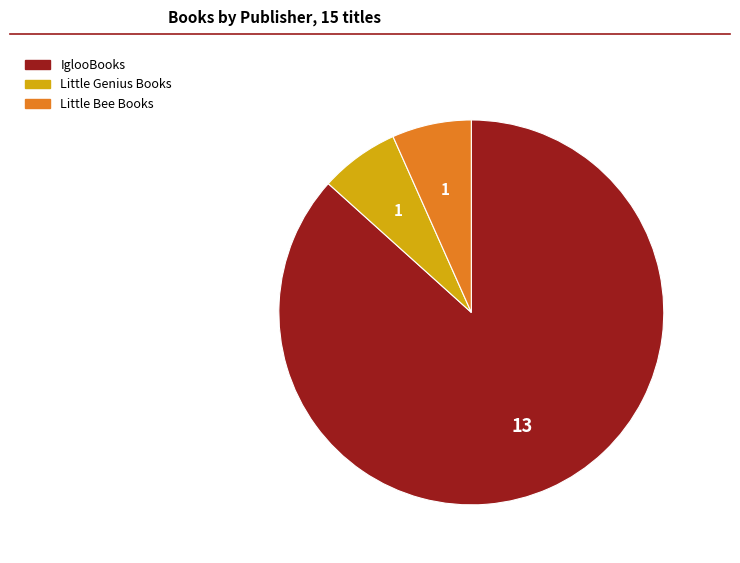

Is there any slice that represents more than half of the pie?

Yes